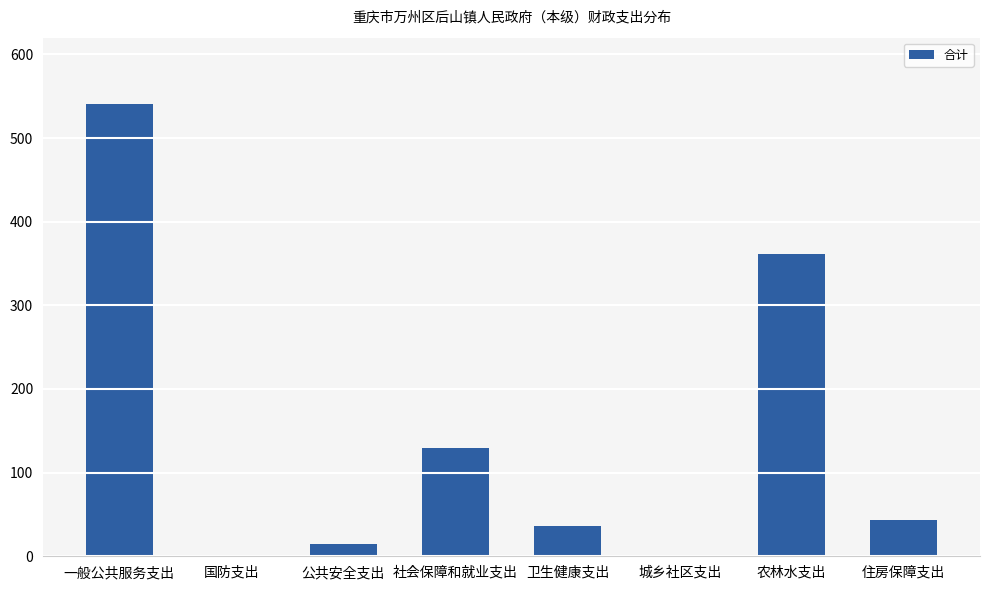

At which label is the value closest to 270?

农林水支出